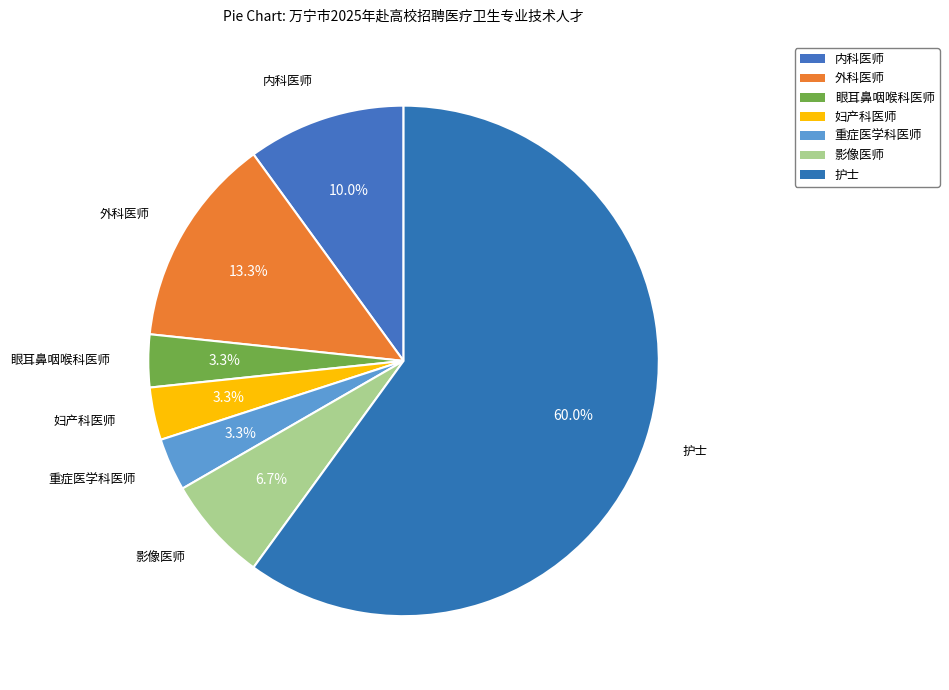

What percentage is the 外科医师 slice, to the nearest percent?

13%